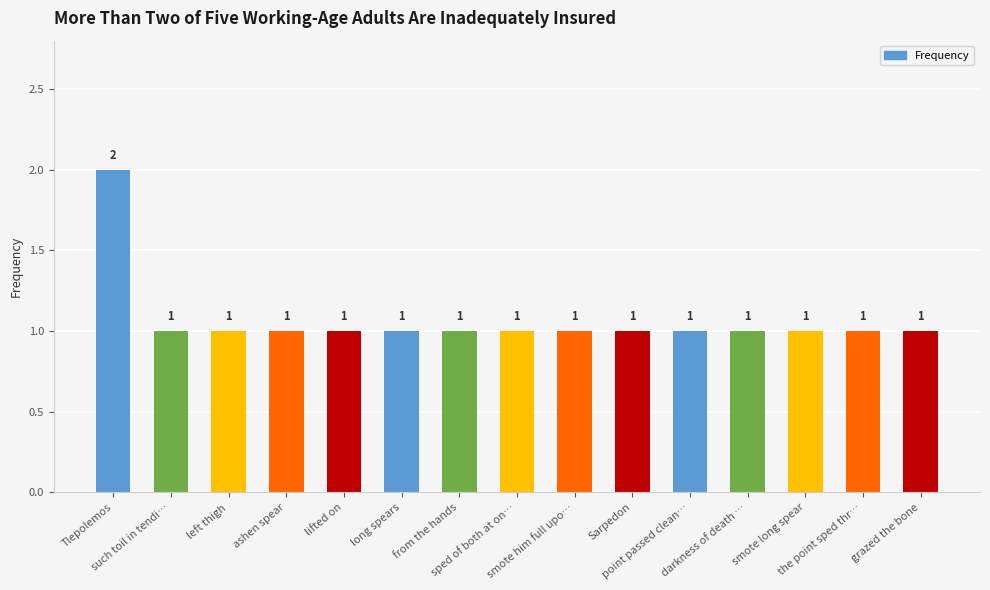

Reading right to left, list all the values displayed in this chart.

grazed the bone=1	the point sped thr…=1	smote long spear=1	darkness of death …=1	point passed clean…=1	Sarpedon=1	smote him full upo…=1	sped of both at on…=1	from the hands=1	long spears=1	lifted on=1	ashen spear=1	left thigh=1	such toil in tendi…=1	Tlepolemos=2